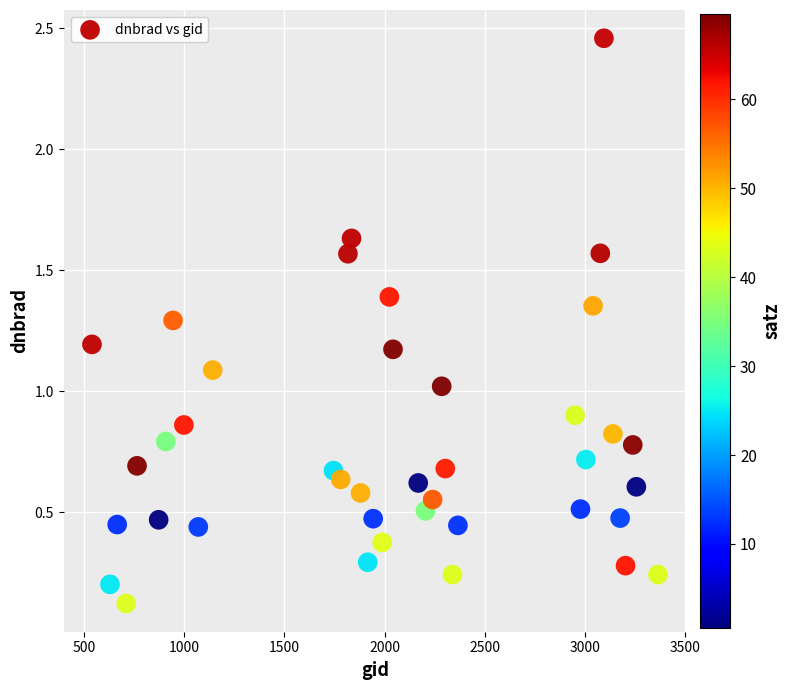

What is the range of Y values (max minus min)?

2.3